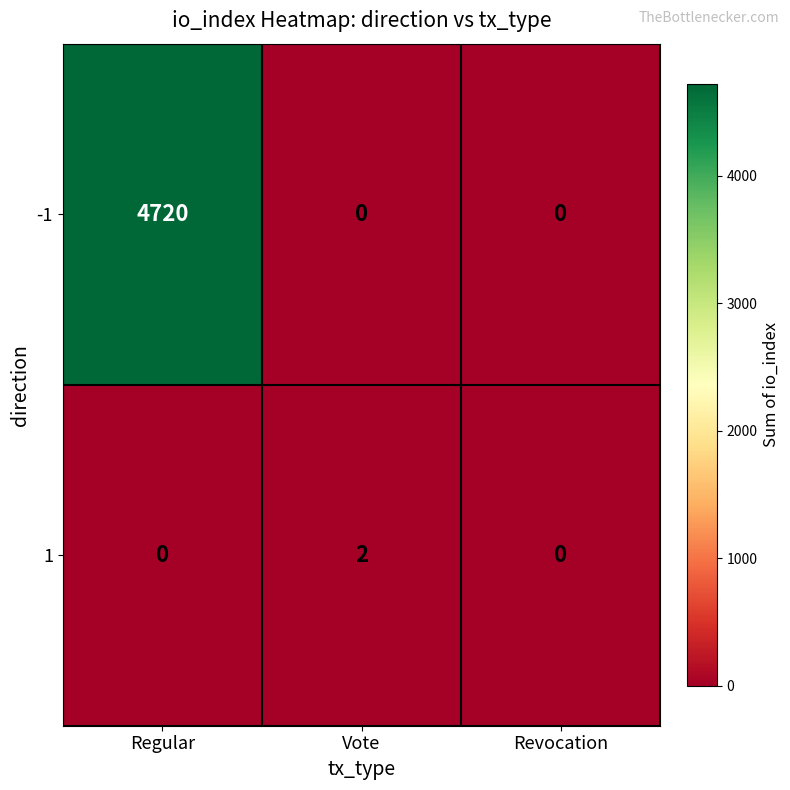

Rank the series by their maximum value, from highest to lowest.

-1, 1